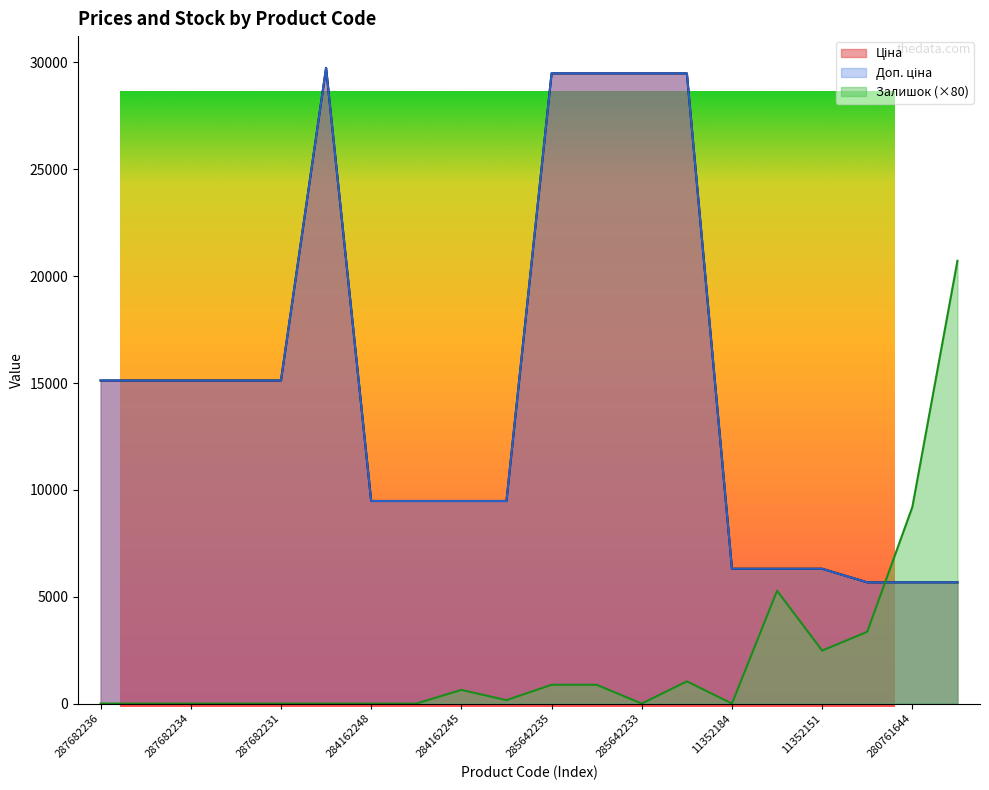

What are all the series names shown in the legend?

Ціна, Доп. ціна, Залишок